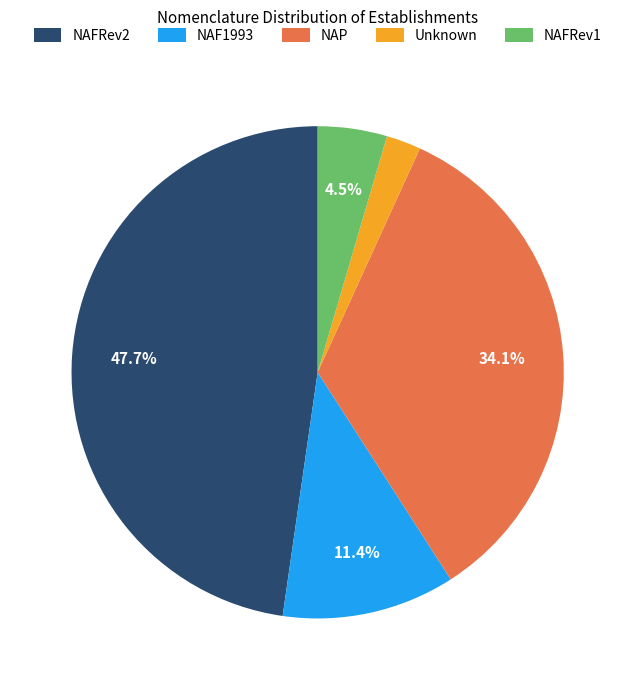

Does any single category account for the majority?

No